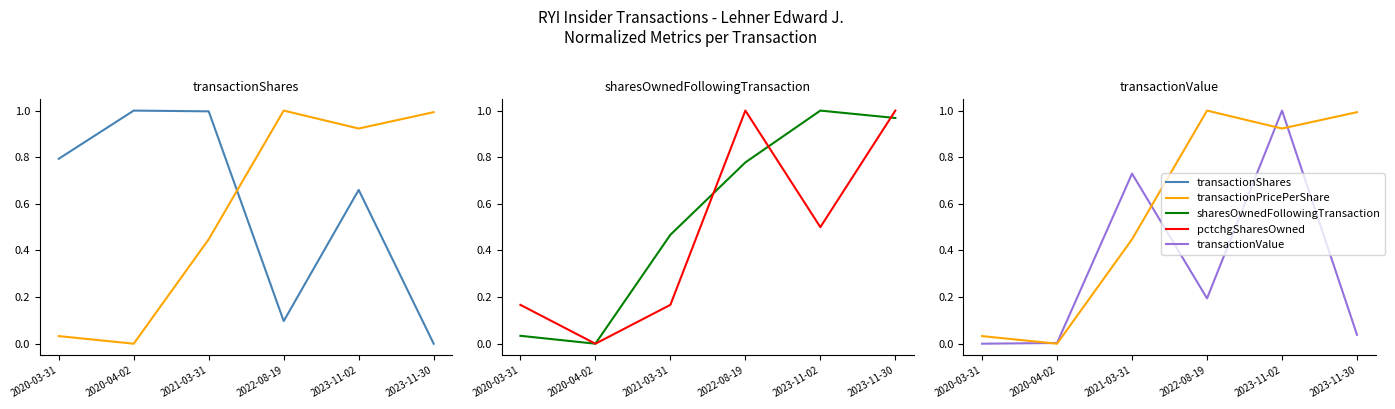

Which series ends up on top after the final intersection of pctchgSharesOwned and sharesOwnedFollowingTransaction?

pctchgSharesOwned